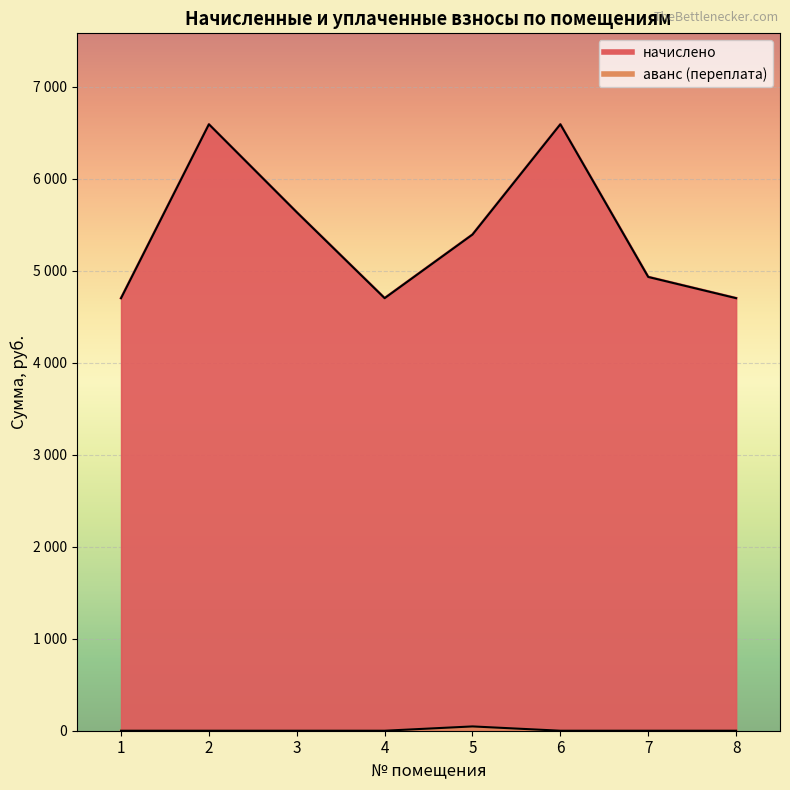

True or false: начислено has more than 1 interior local peaks.

True